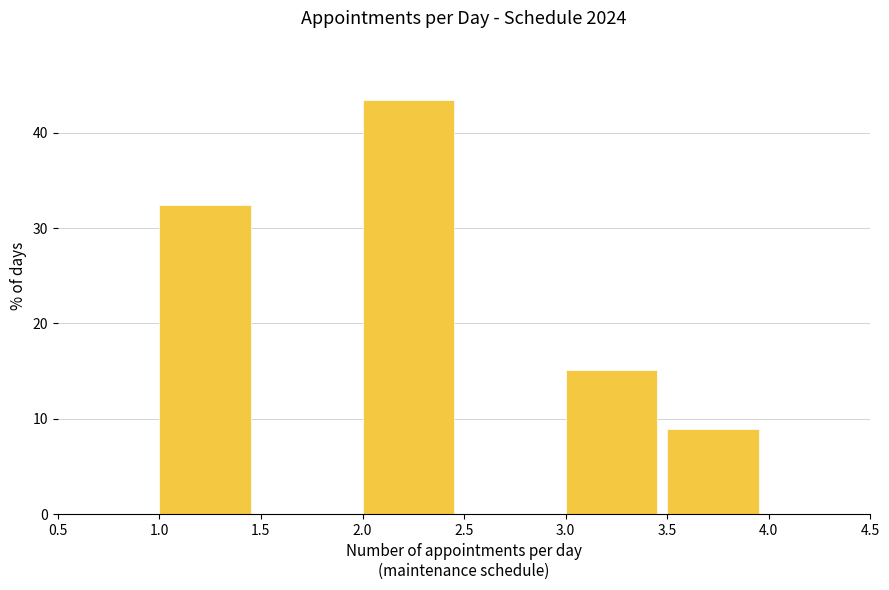

Reading left to right, transcribe this chart: for each bar, give the range it covers on the x-axis and its height. The values are not printed on the chart, so give them approximately, as read against the axis.

1.0 to 1.5: 32
1.5 to 2.0: 0
2.0 to 2.5: 43
2.5 to 3.0: 0
3.0 to 3.5: 15
3.5 to 4.0: 9